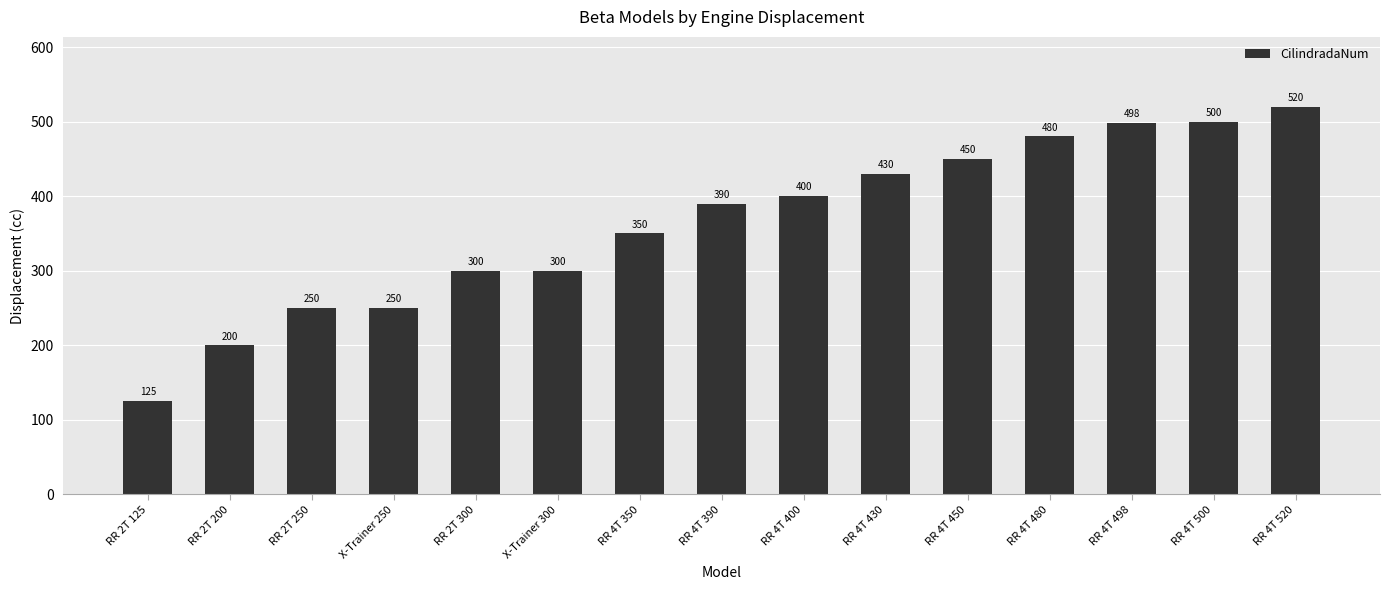

Does the chart contain stacked bars?

No